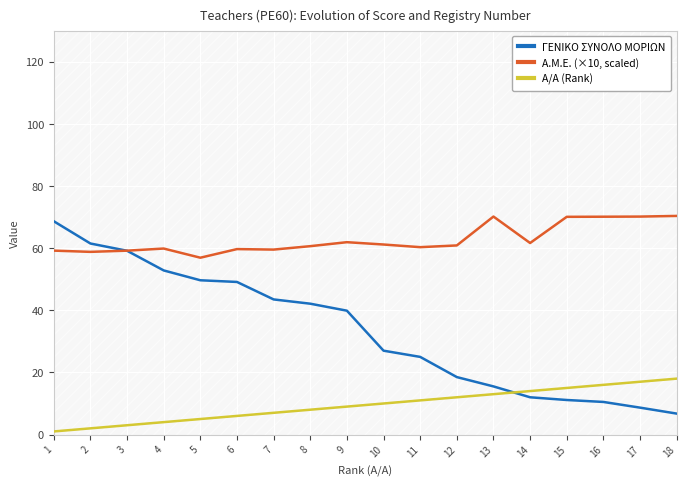

Which series has the largest total across all categories?

Α.Μ.Ε. (×10, scaled)